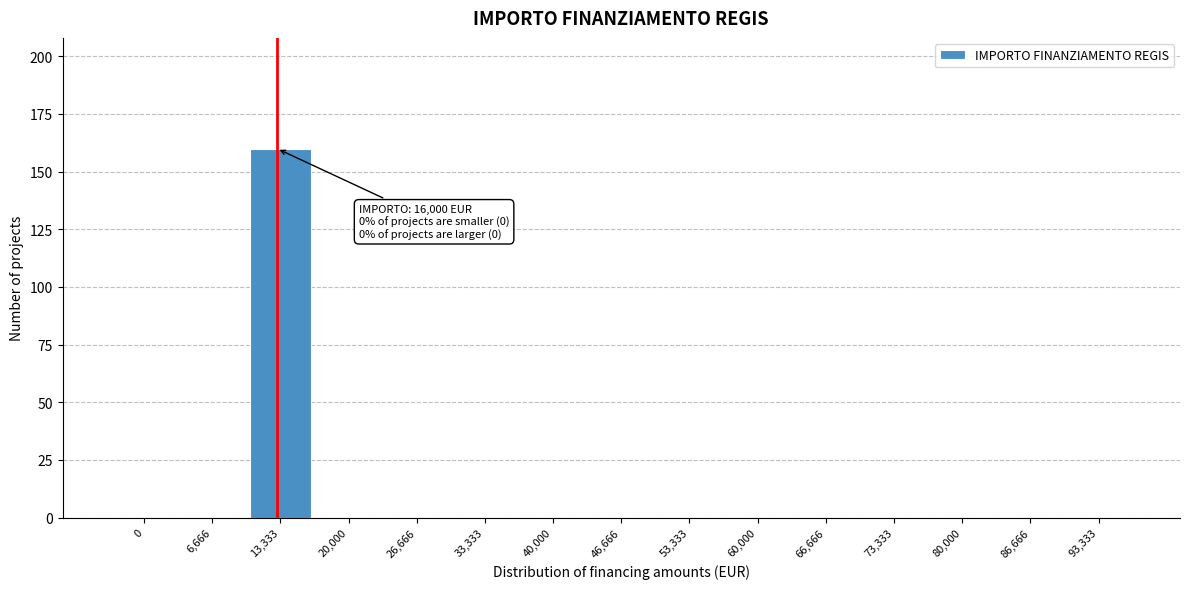

Reading left to right, what are all the values shown in this chart?

0=0	6,666=0	13,333=160	20,000=0	26,666=0	33,333=0	40,000=0	46,666=0	53,333=0	60,000=0	66,666=0	73,333=0	80,000=0	86,666=0	93,333=0